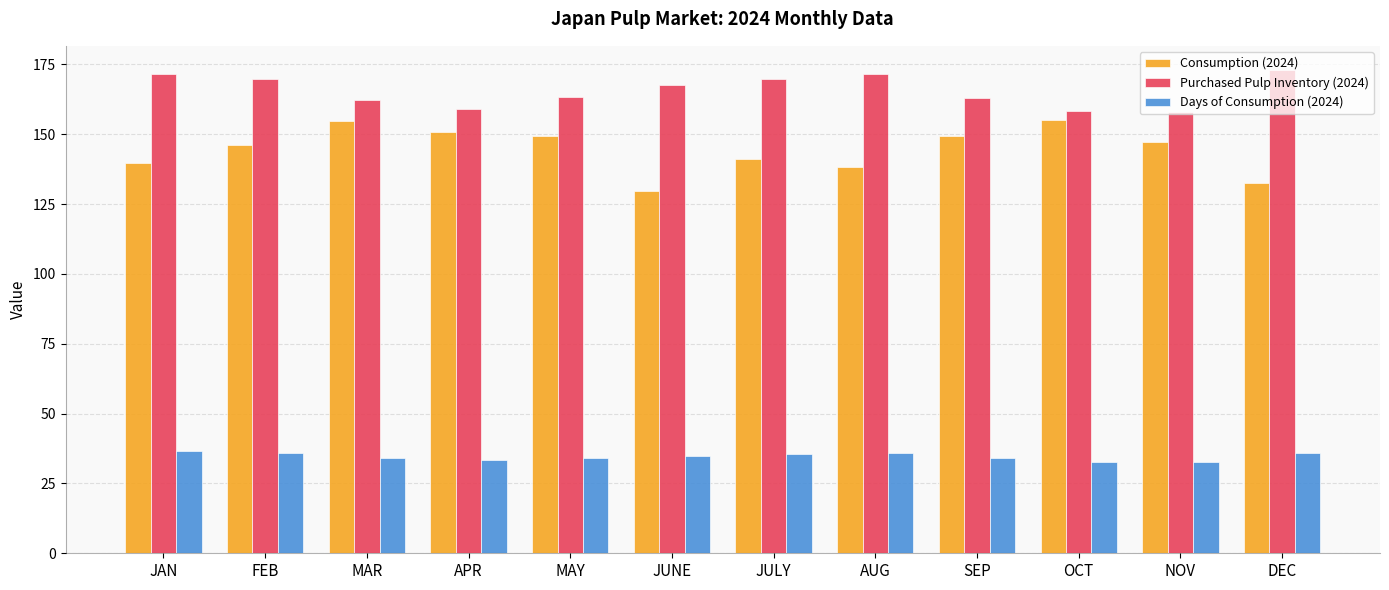

What is the total value across all series at JAN?

347.7